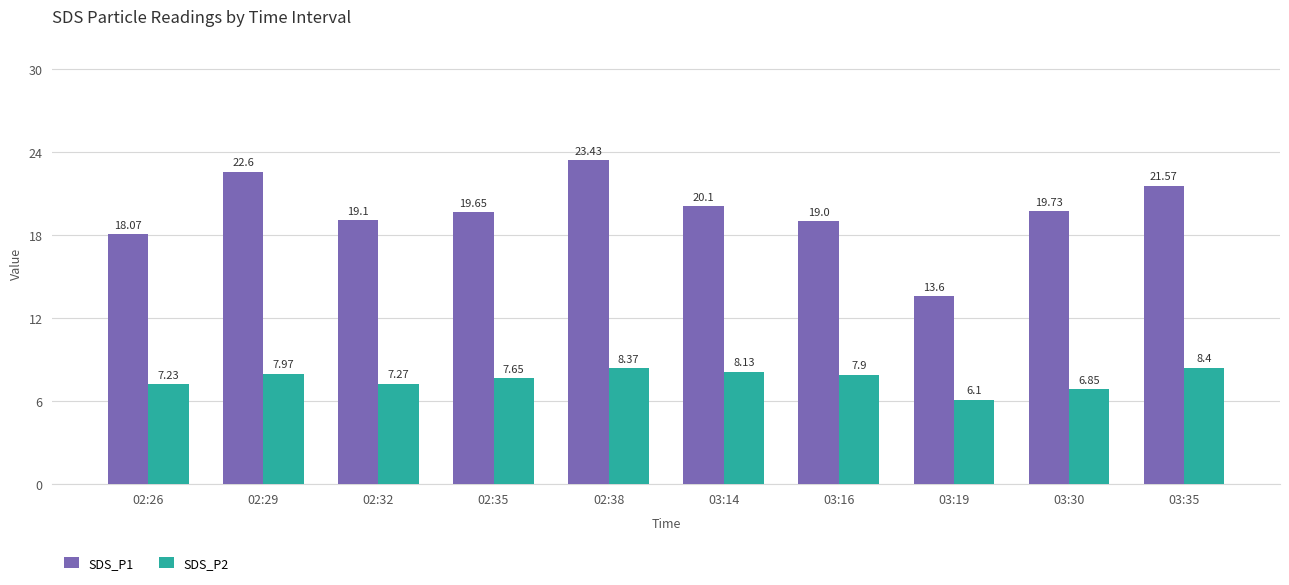

Is the value of SDS_P1 at 03:30 greater than the value of SDS_P2 at 03:14?

Yes